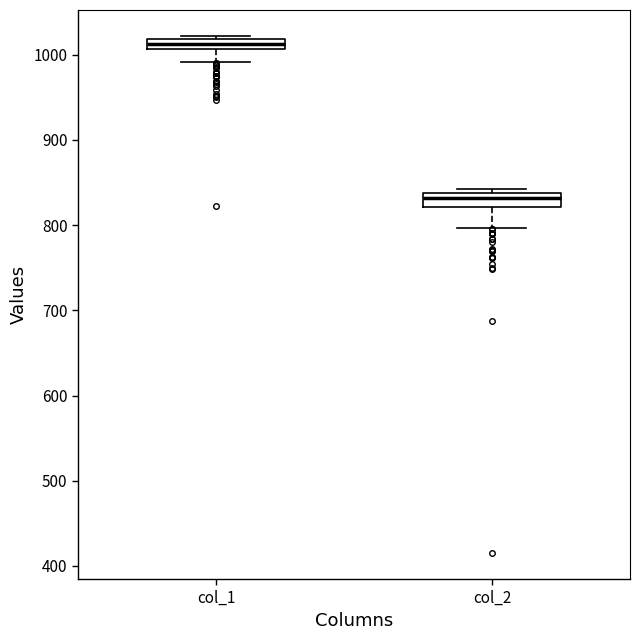

Where is the lower edge of the box for col_2 on the y-axis? The values are not printed on the chart, so give them approximately, as read against the axis.

820